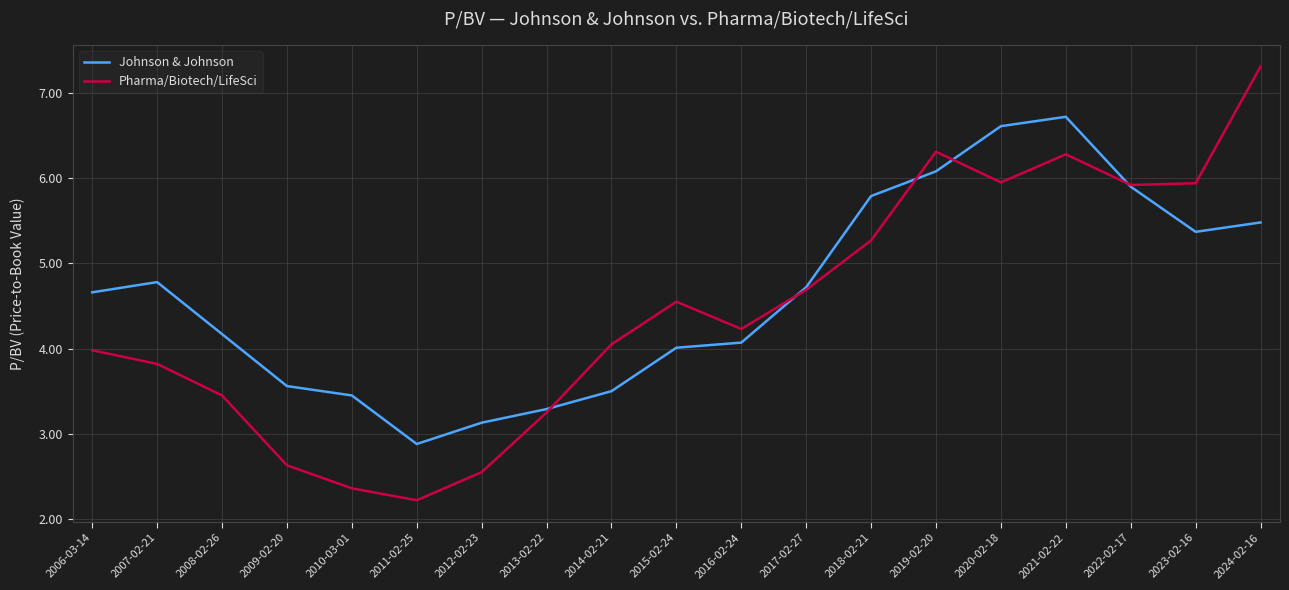

What is the approximate value of Pharma/Biotech/LifeSci at 2007-02-21?

3.8